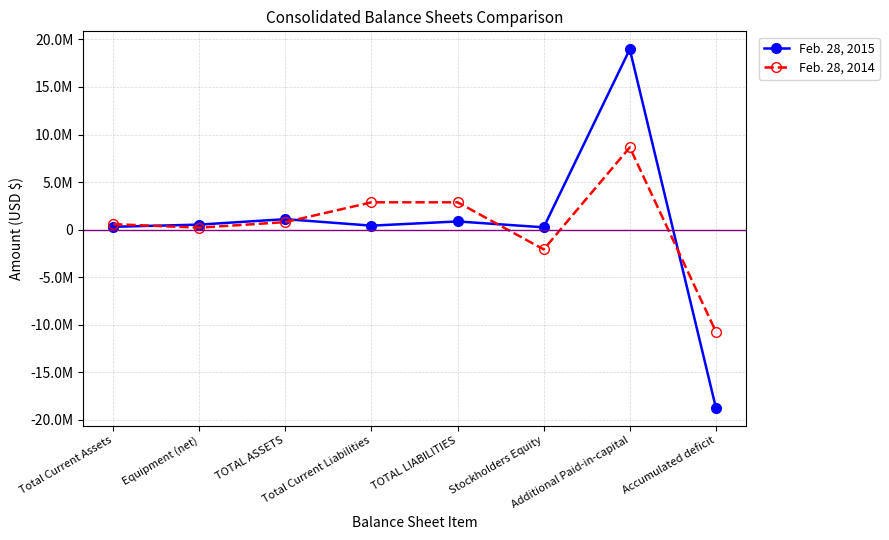

What are all the series names shown in the legend?

Feb. 28, 2015, Feb. 28, 2014